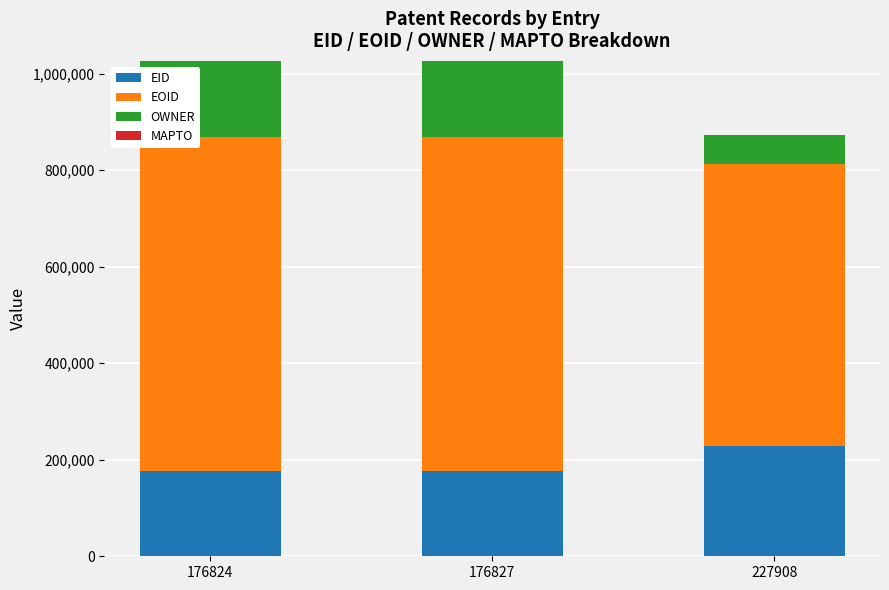

Count the number of data series in this chart.

3